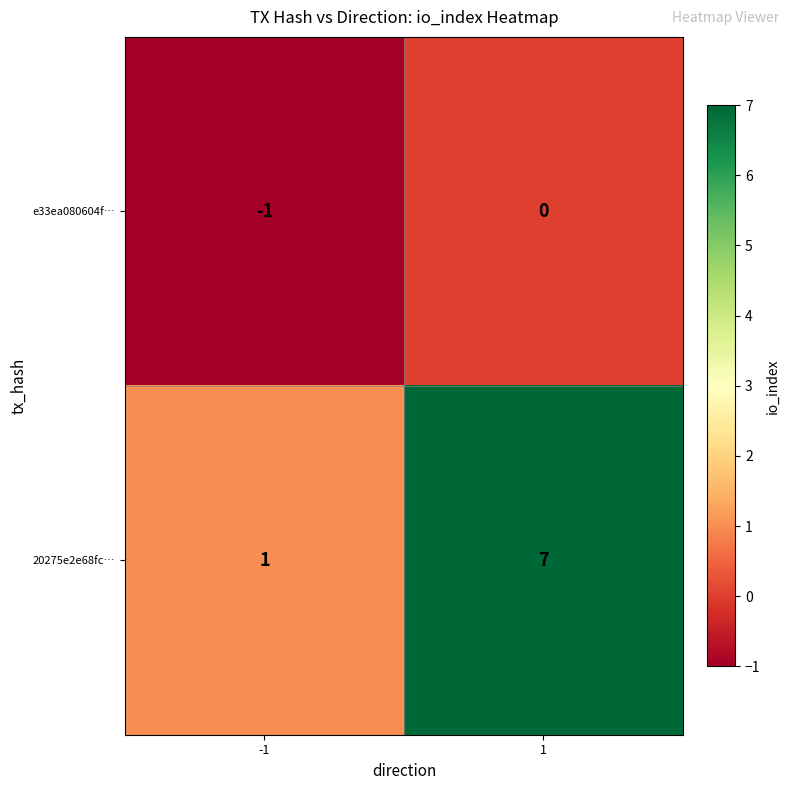

How many categories are shown in the chart?

2